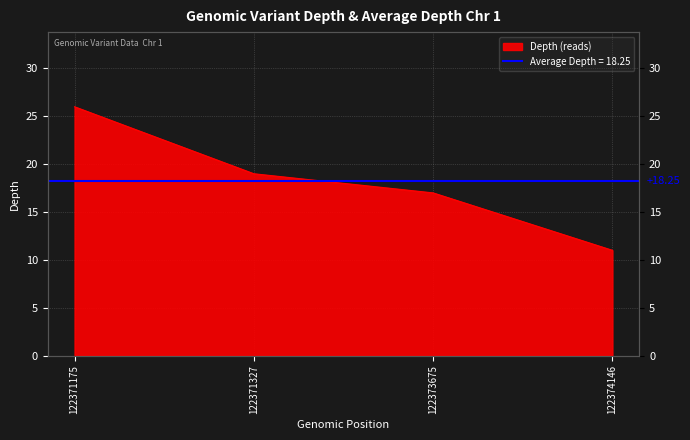

The value at 122374146 is 16. True or false?

False